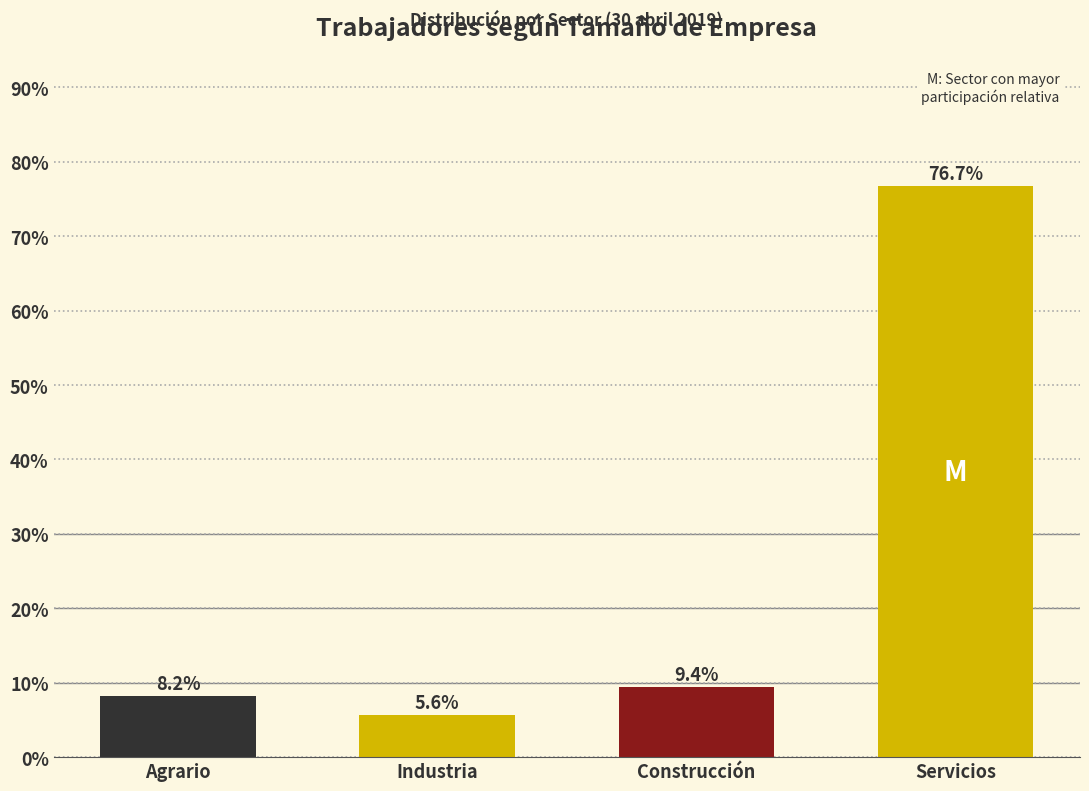

Reading left to right, transcribe all the data shown in this chart.

Agrario=8.2	Industria=5.6	Construcción=9.4	Servicios=76.7